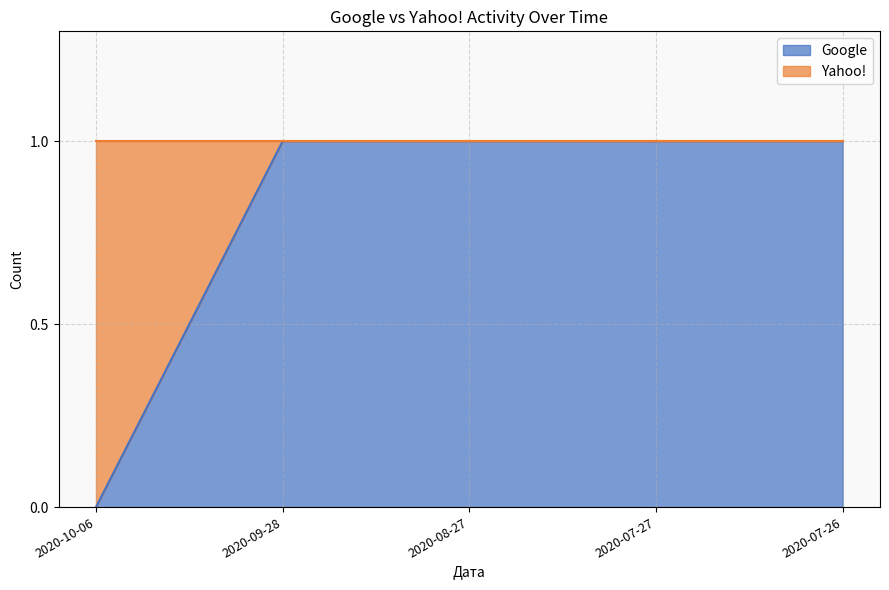

How many values are above zero?

4